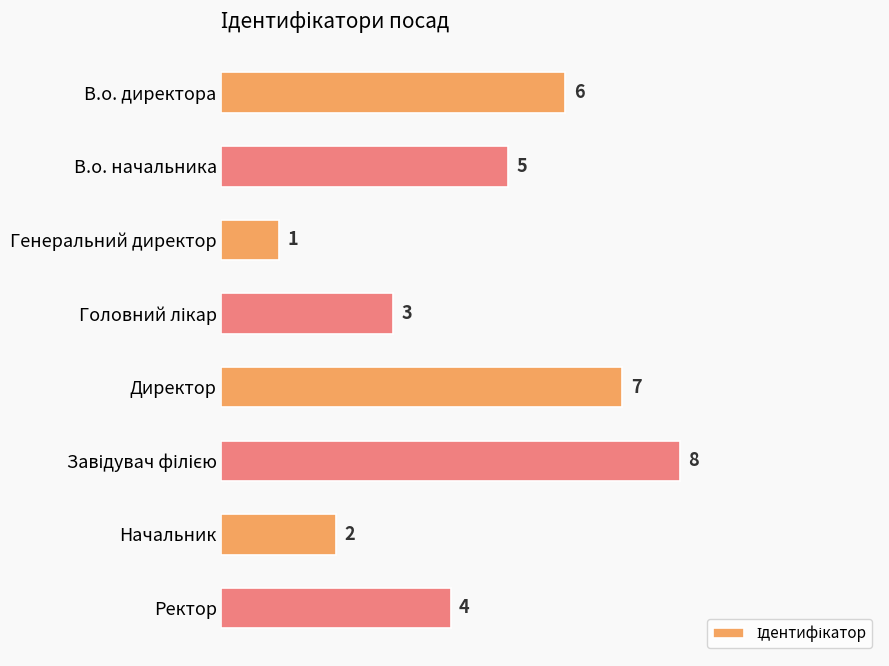

What is the sum of all values?

36